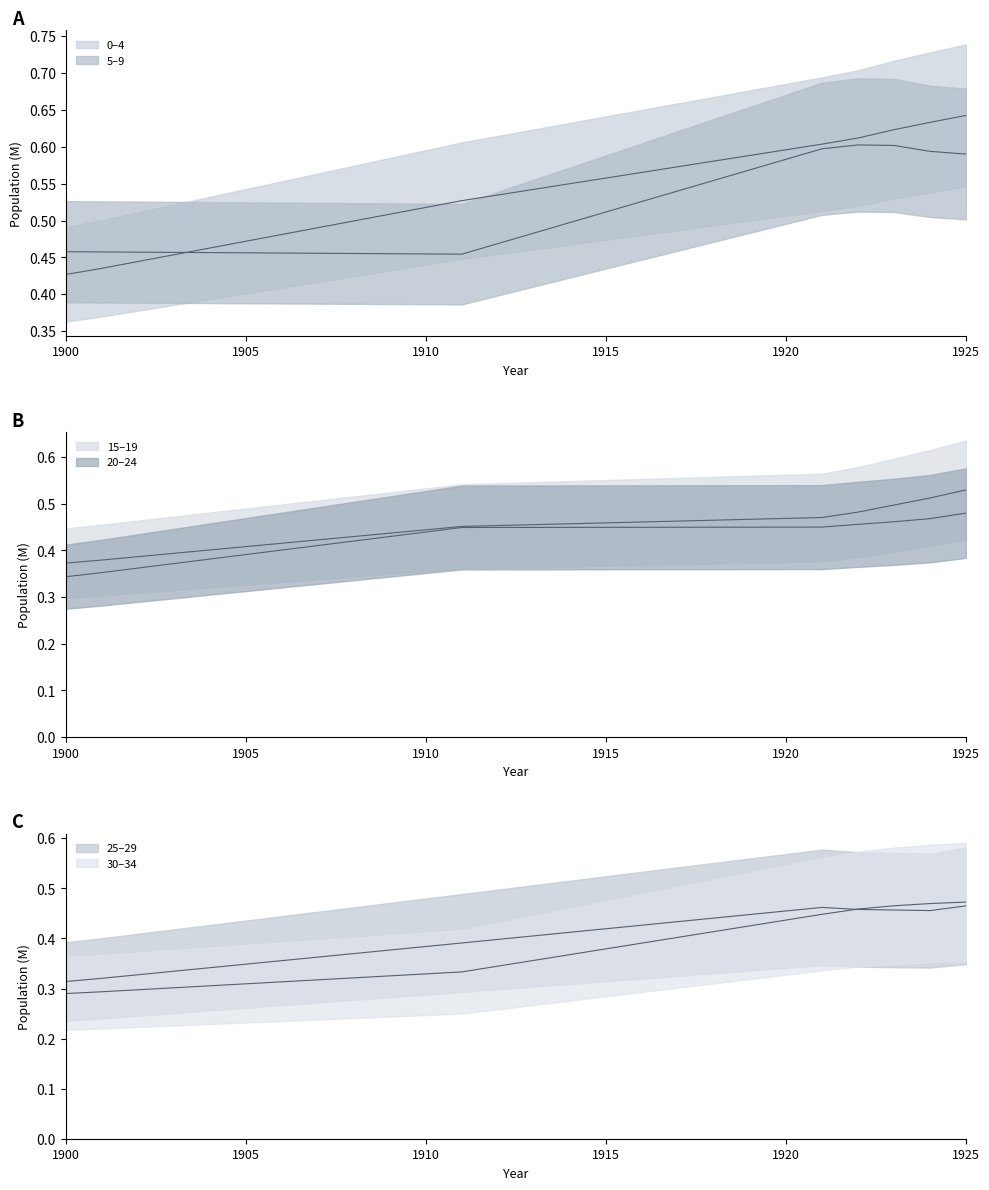

What is the spread (max minus min) of values at 21?

0.2